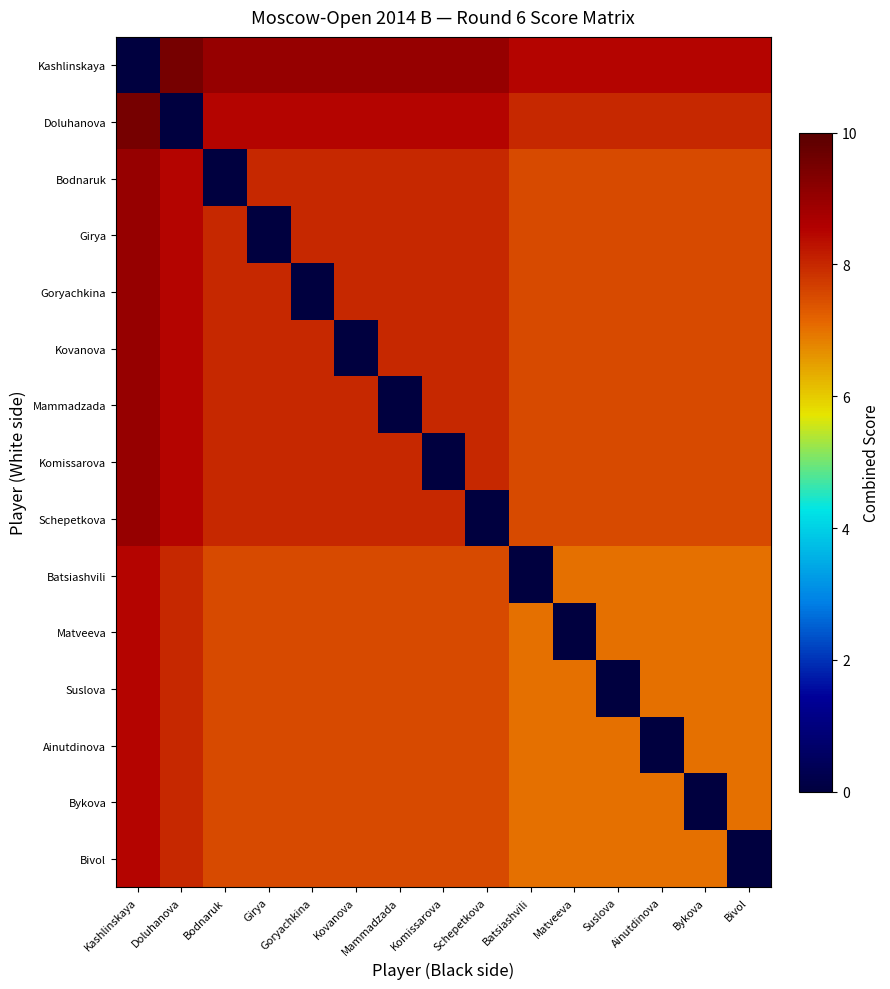

Which category has the highest value across all series?

Doluhanova